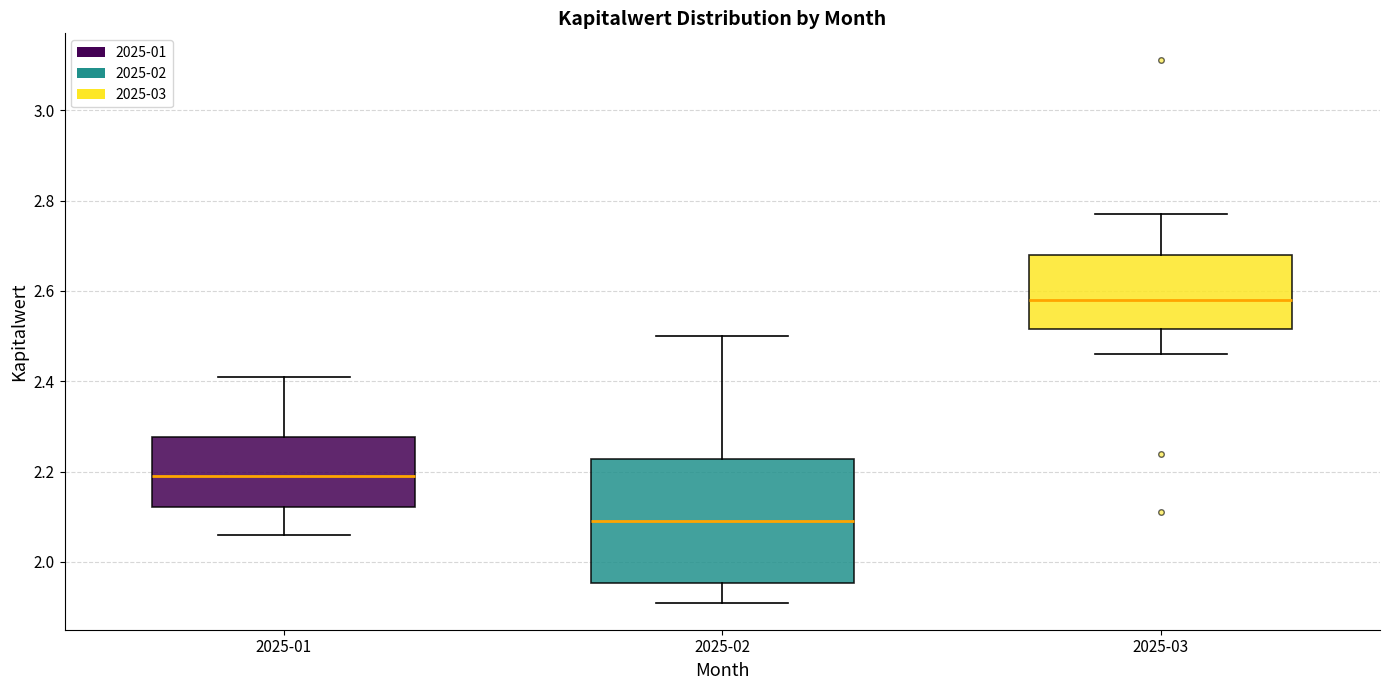

Which box's median line is the lowest?

2025-02